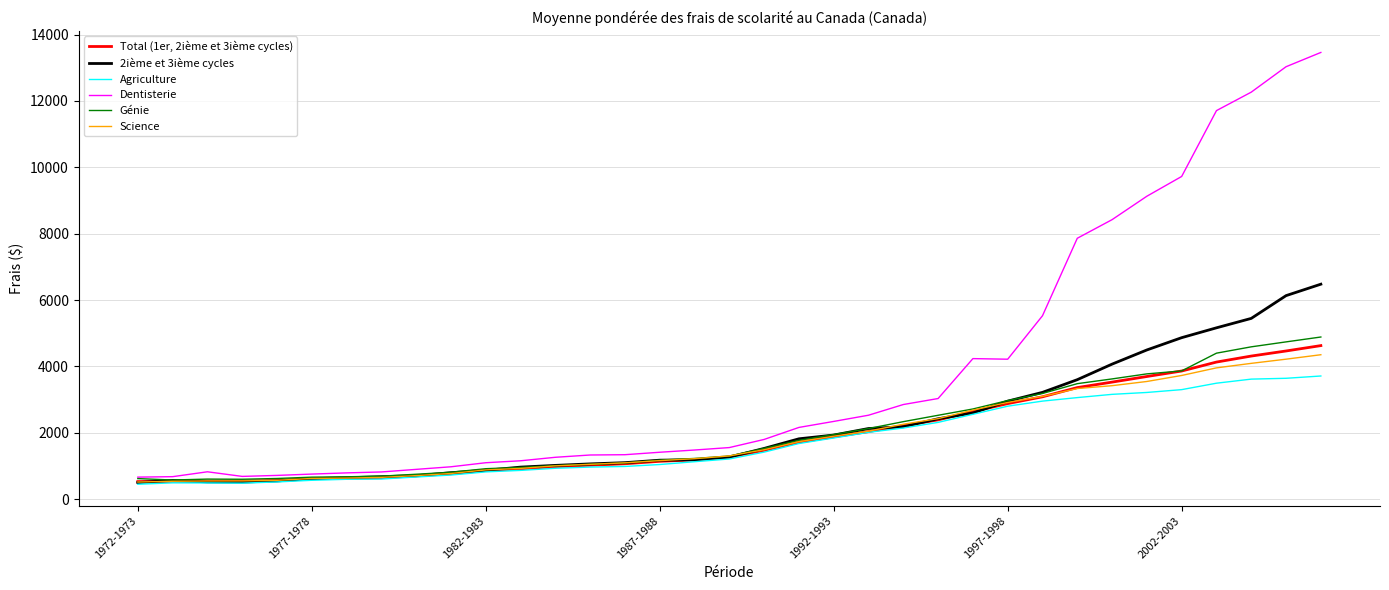

Which series has the largest total across all categories?

Dentisterie